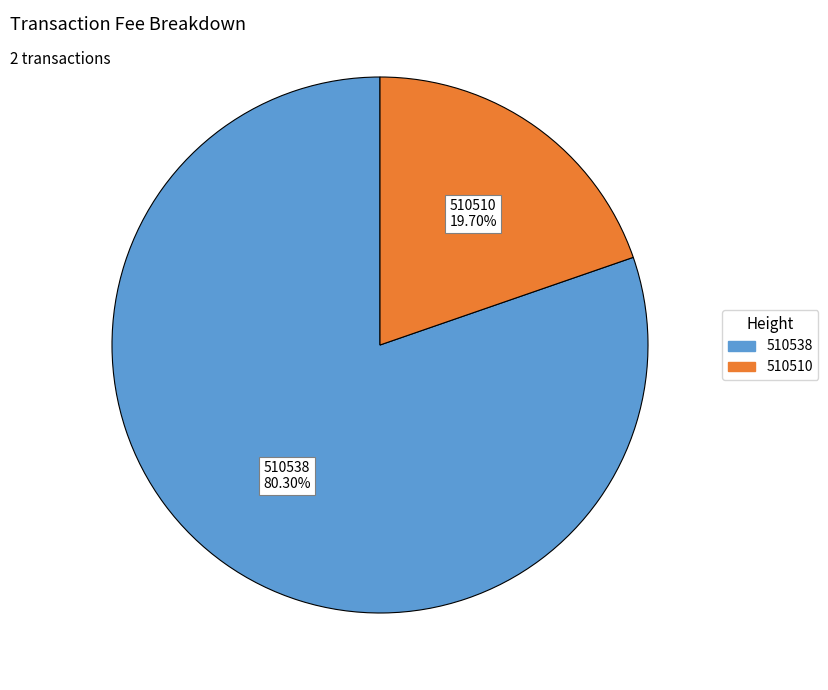

The 510510 slice represents 20% of the pie. True or false?

True